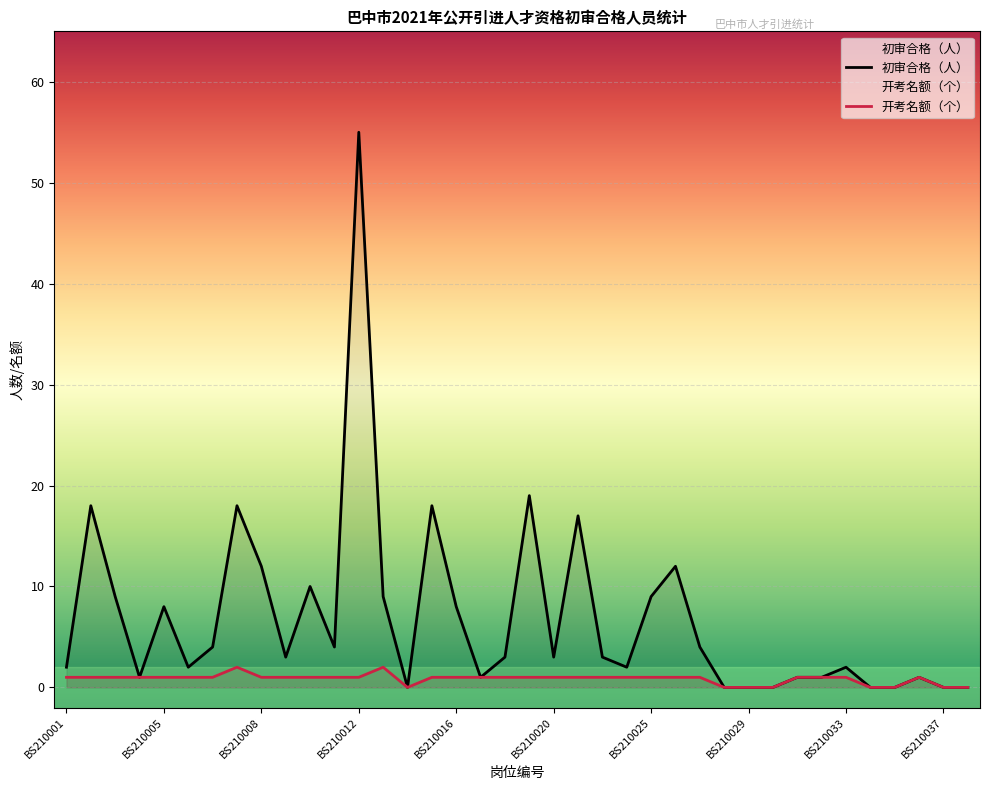

Which category has the lowest value in the 初审合格（人） series?

BS210014